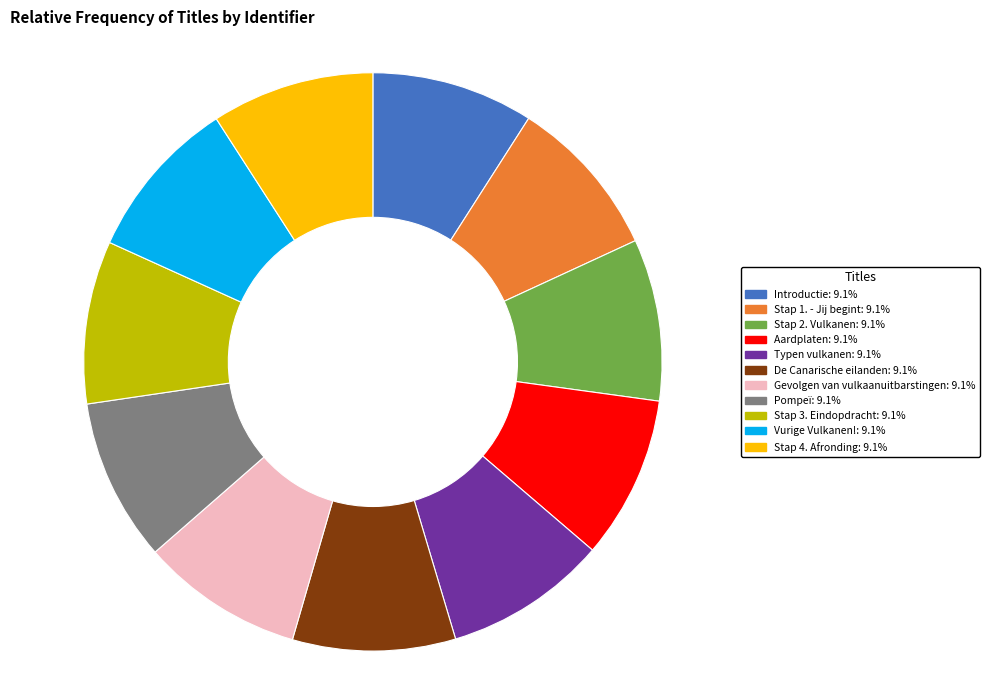

Combined, do Typen vulkanen and Stap 3. Eindopdracht account for over 50%?

No